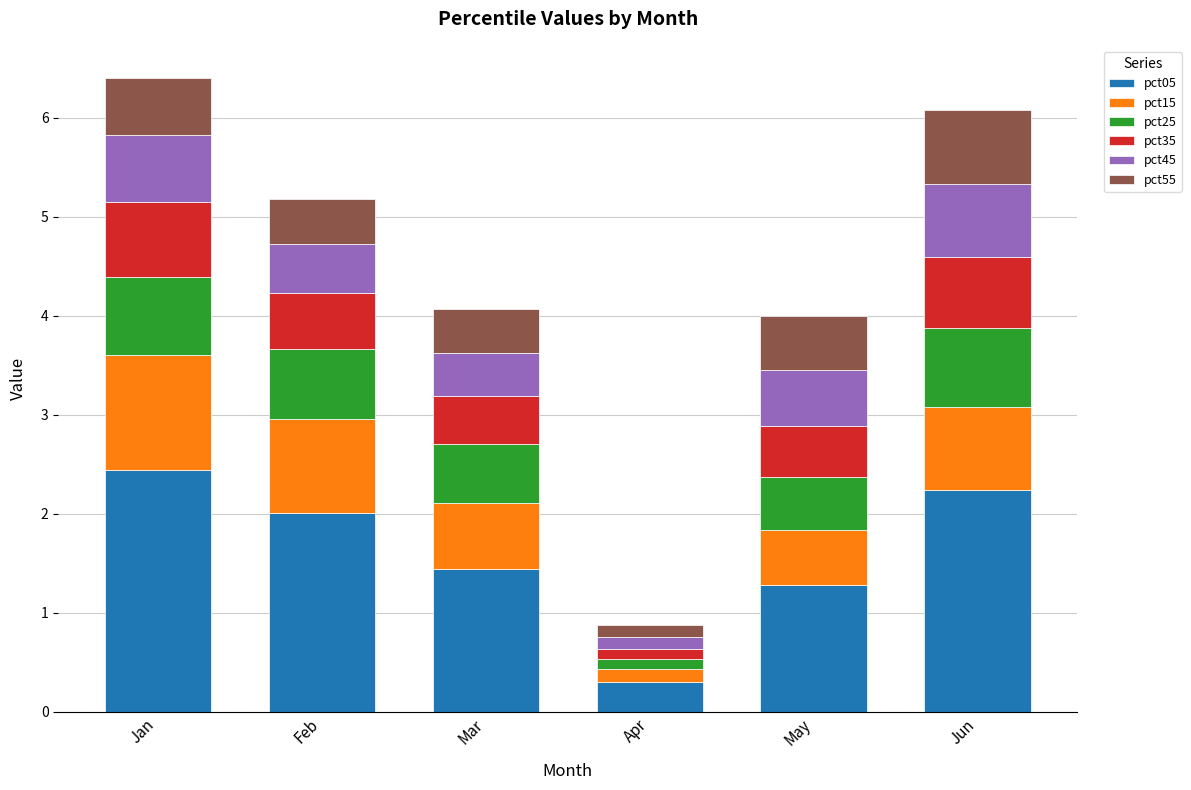

What is the lowest value of the pct05 series?

0.3